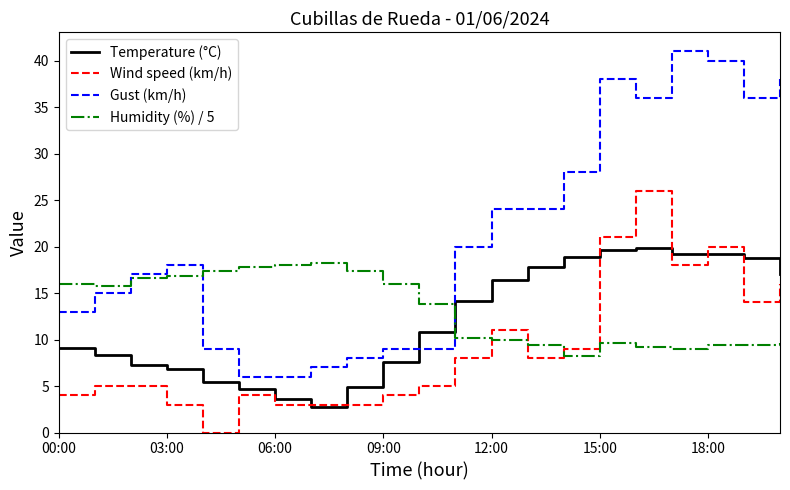

Which series has the largest range (max minus min)?

Gust (km/h)